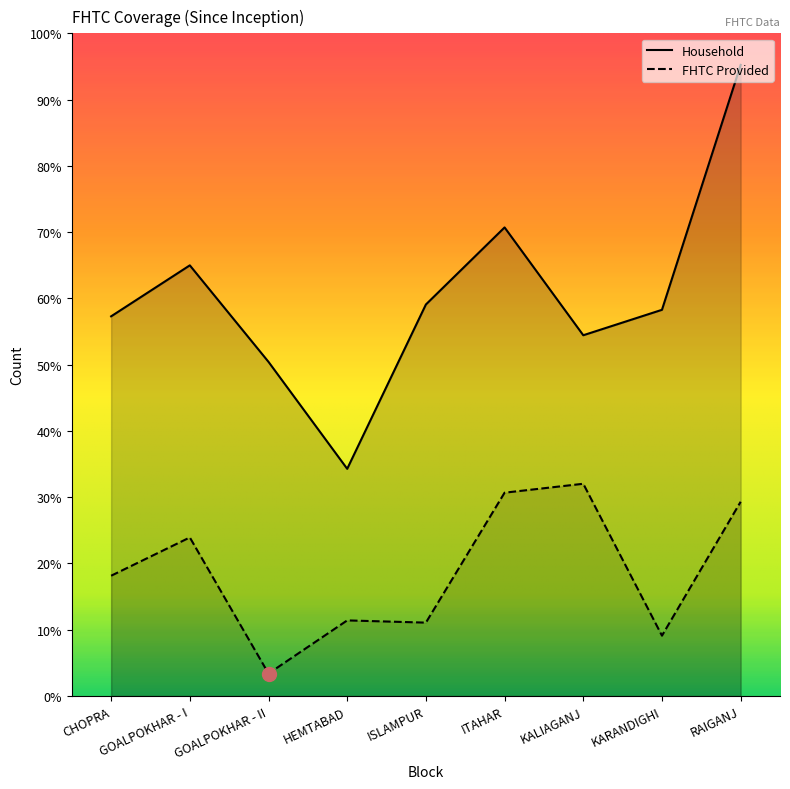

True or false: Household and FHTC Provided cross at least once.

False